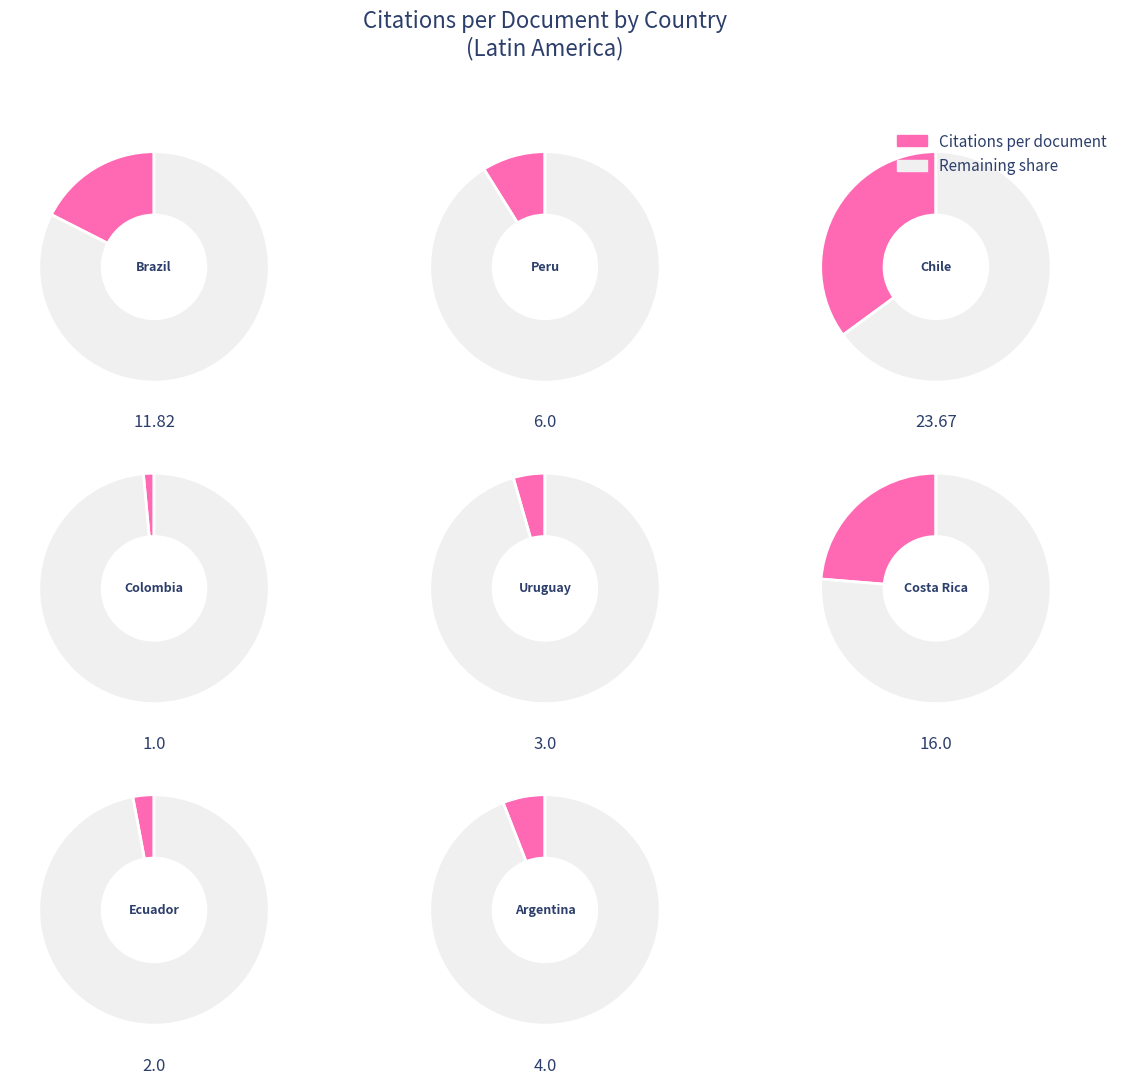

True or false: Costa Rica accounts for 12% of the total.

False